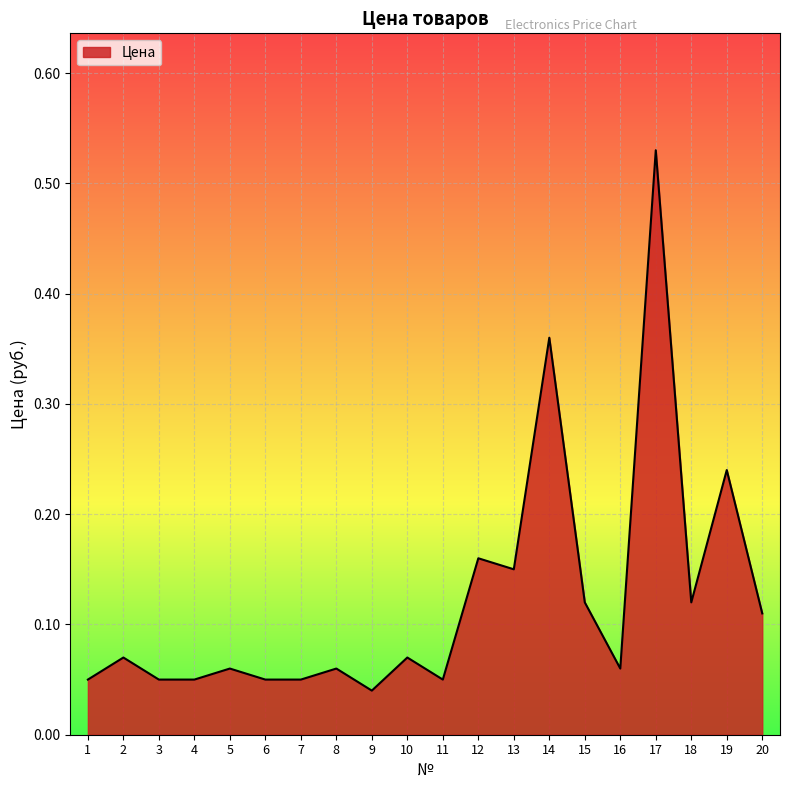

Which label corresponds to the largest value in the chart?

17